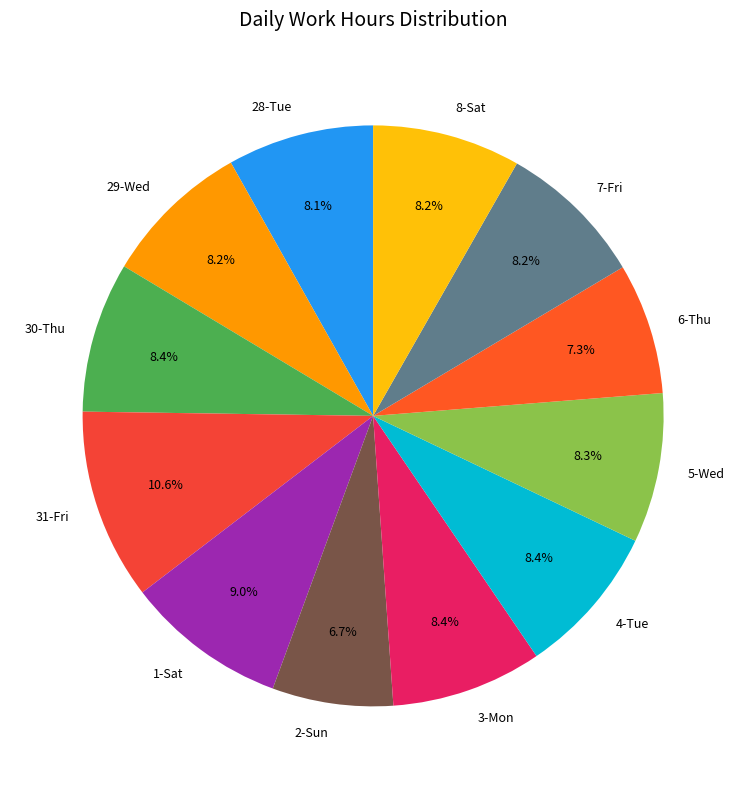

Count the number of slices in the pie.

12